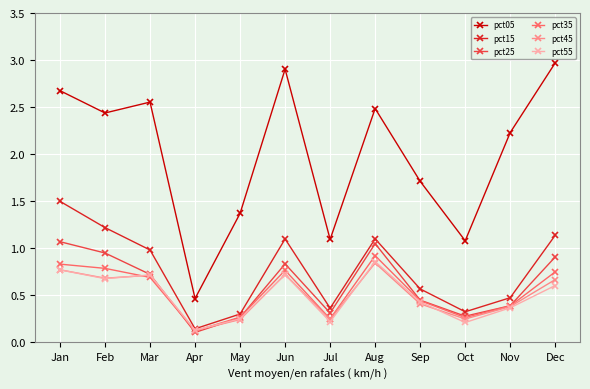

What is the value of the pct15 point at the 9th from the left?

0.6